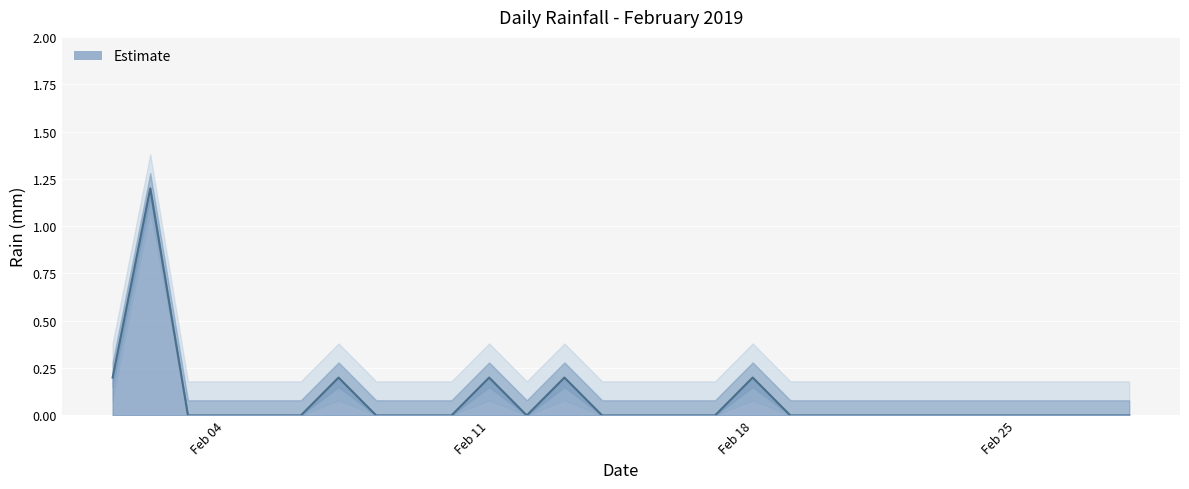

What value does the data have at Feb 11?

0.2